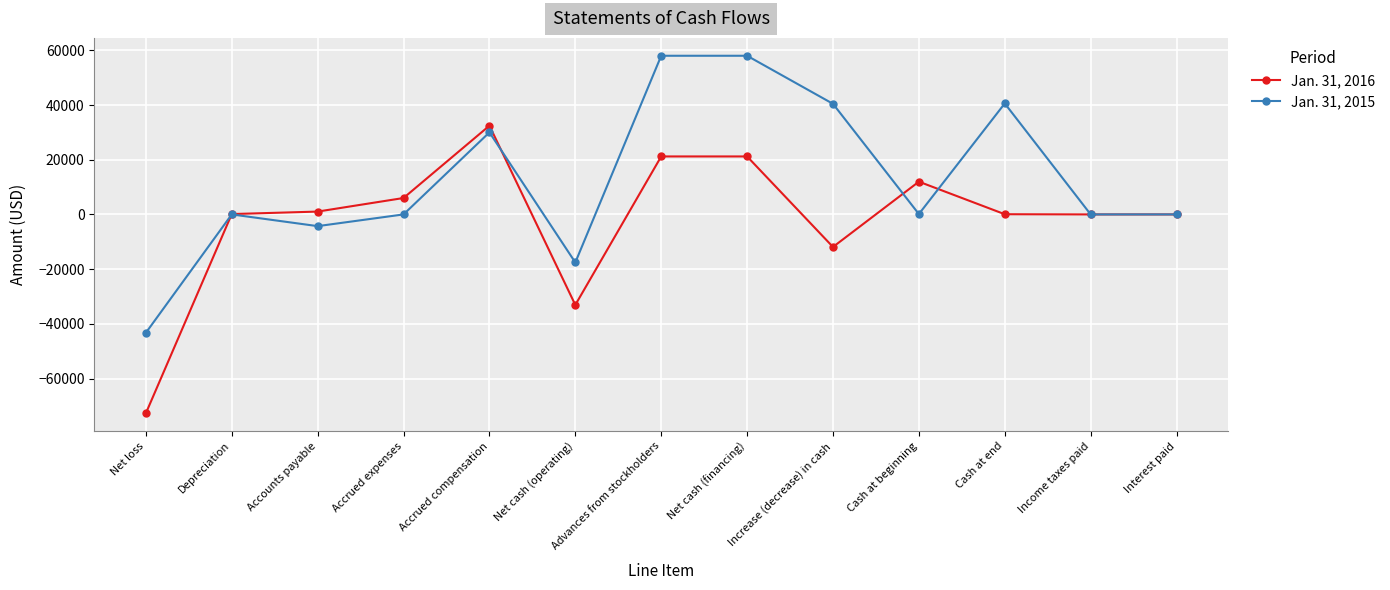

What is the label of the 13th point from the left?

Interest paid